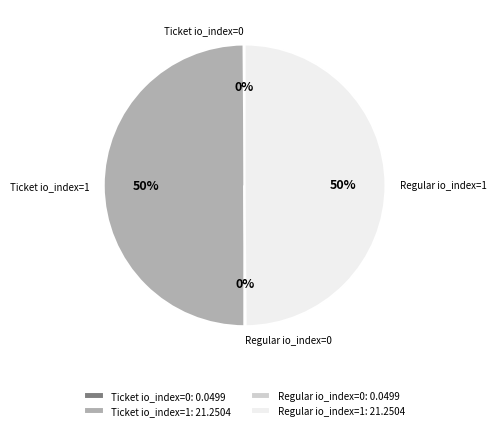

Is it true that Ticket io_index=1 is 43% of the pie?

False